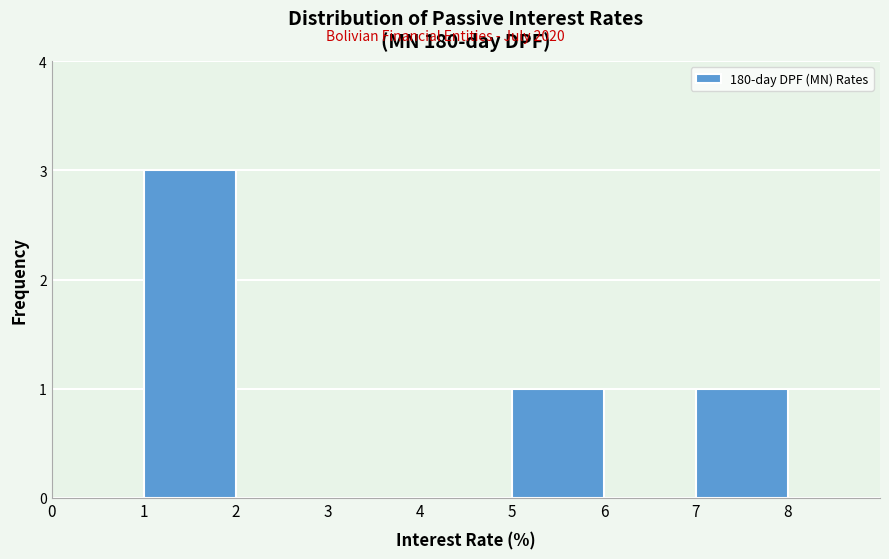

How tall is the bar that spans 5 to 6 on the x-axis? The values are not printed on the chart, so give them approximately, as read against the axis.

1